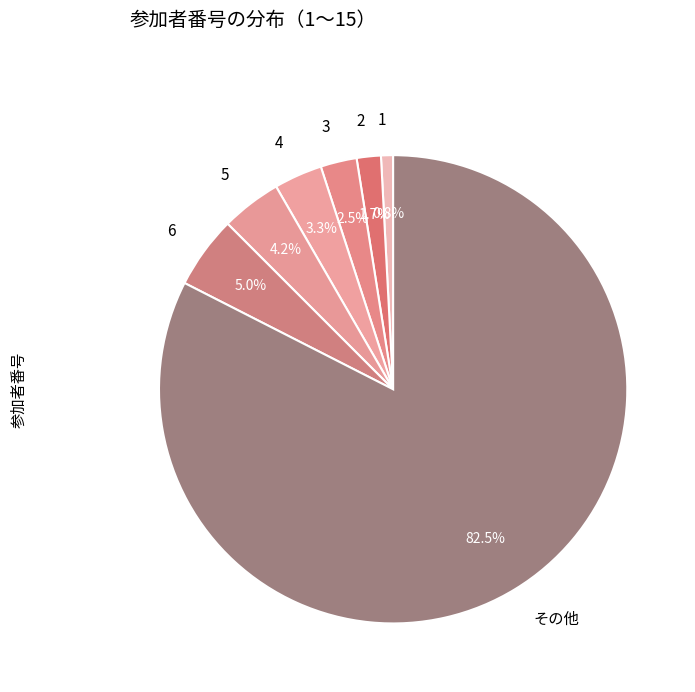

Count the number of slices in the pie.

7